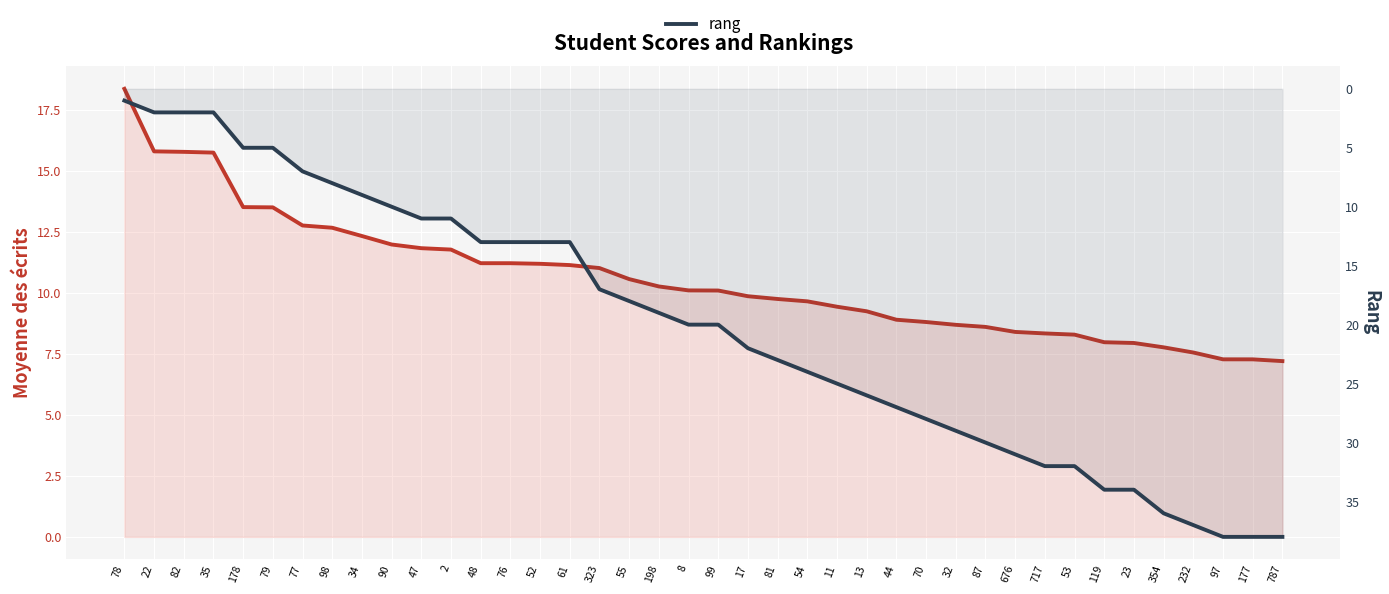

List the series in order of their peak value, lowest first.

moyenne des écrits, rang